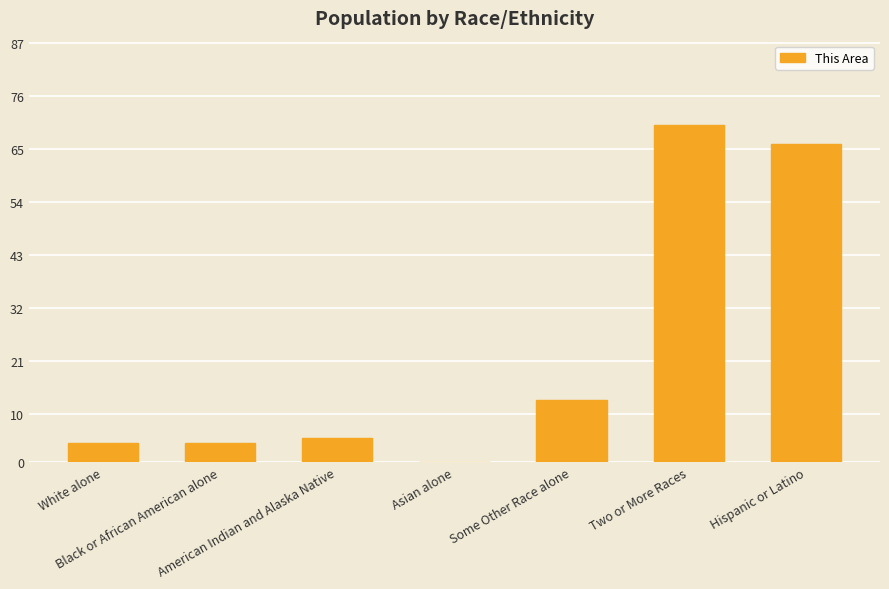

What is the sum of all values?

162